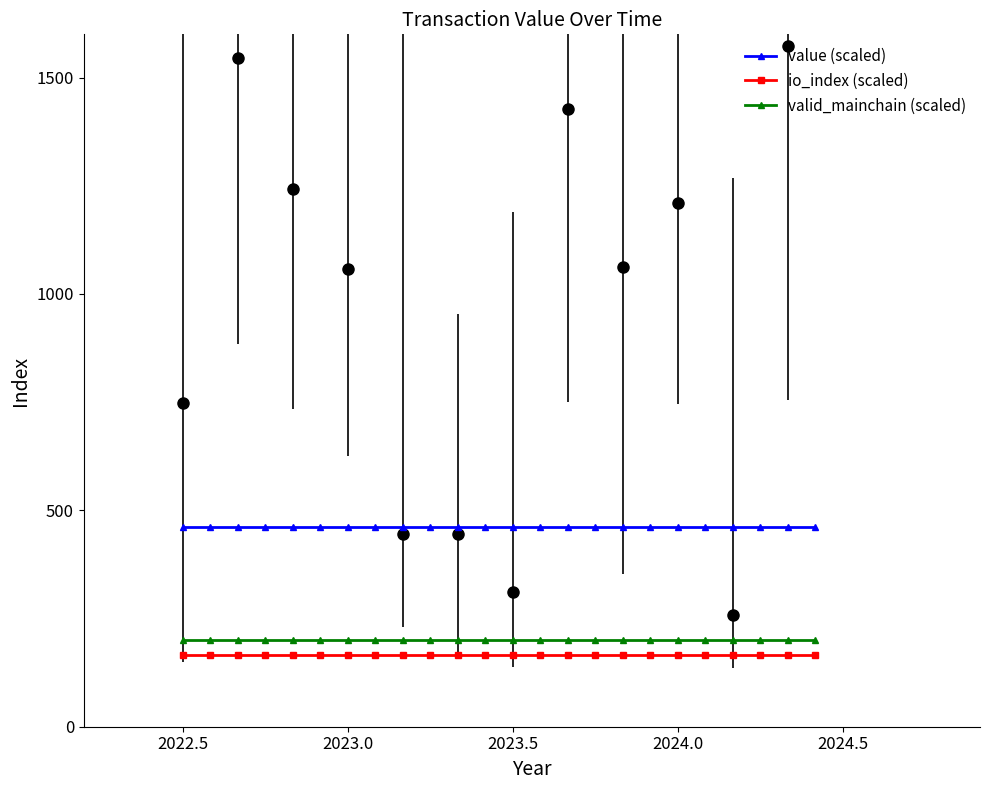

True or false: io_index (scaled) and value (scaled) cross at least once.

False